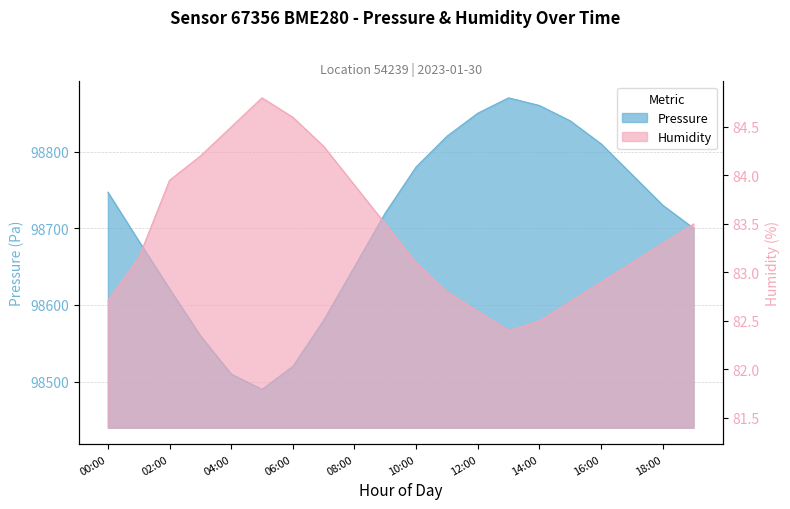

List the series in order of their overall mean, highest first.

pressure, humidity